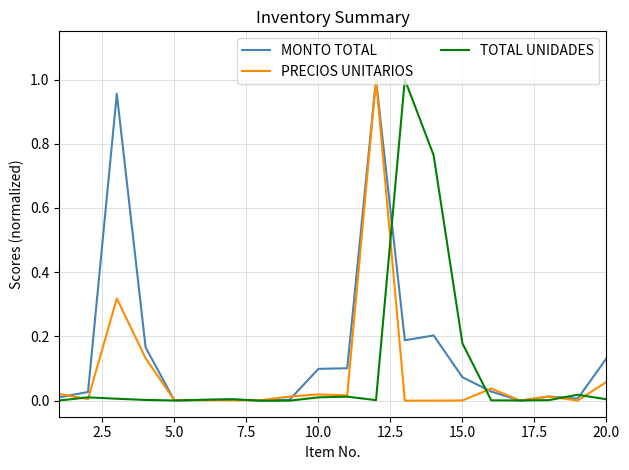

Which series has the largest total across all categories?

MONTO TOTAL